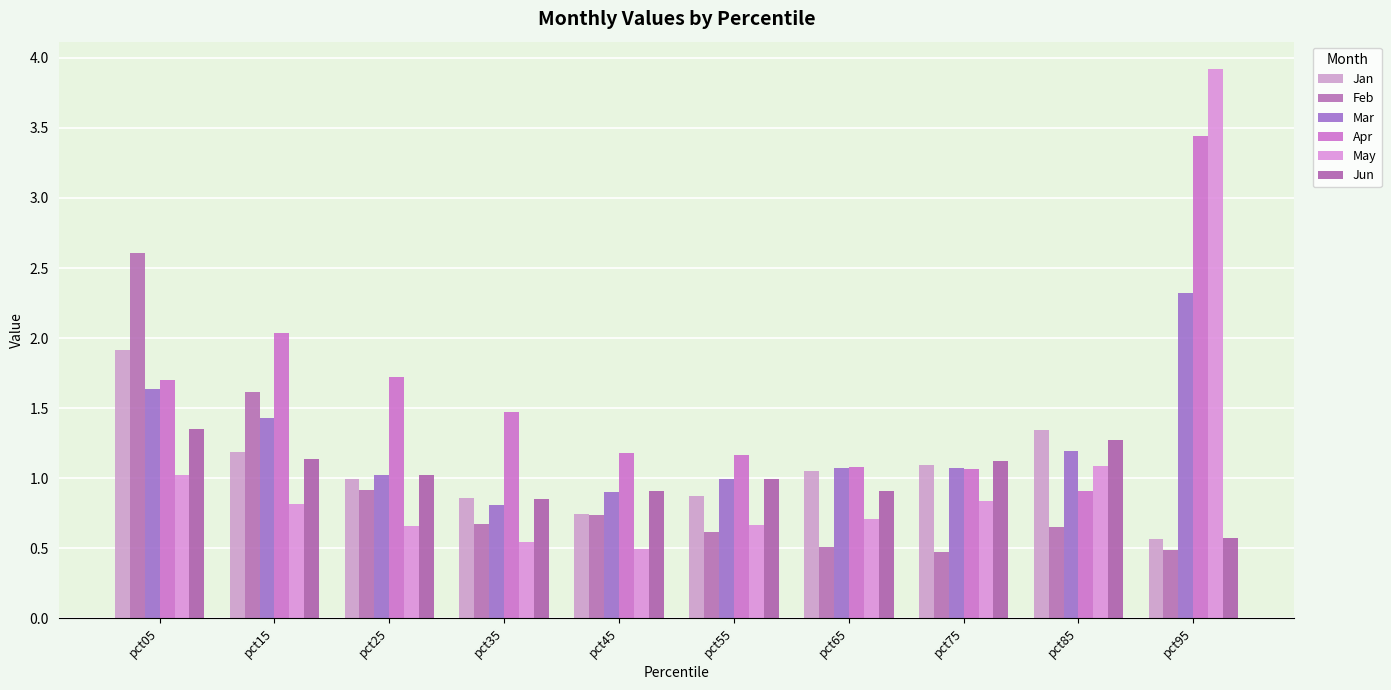

Read the Apr value at pct55.

1.2